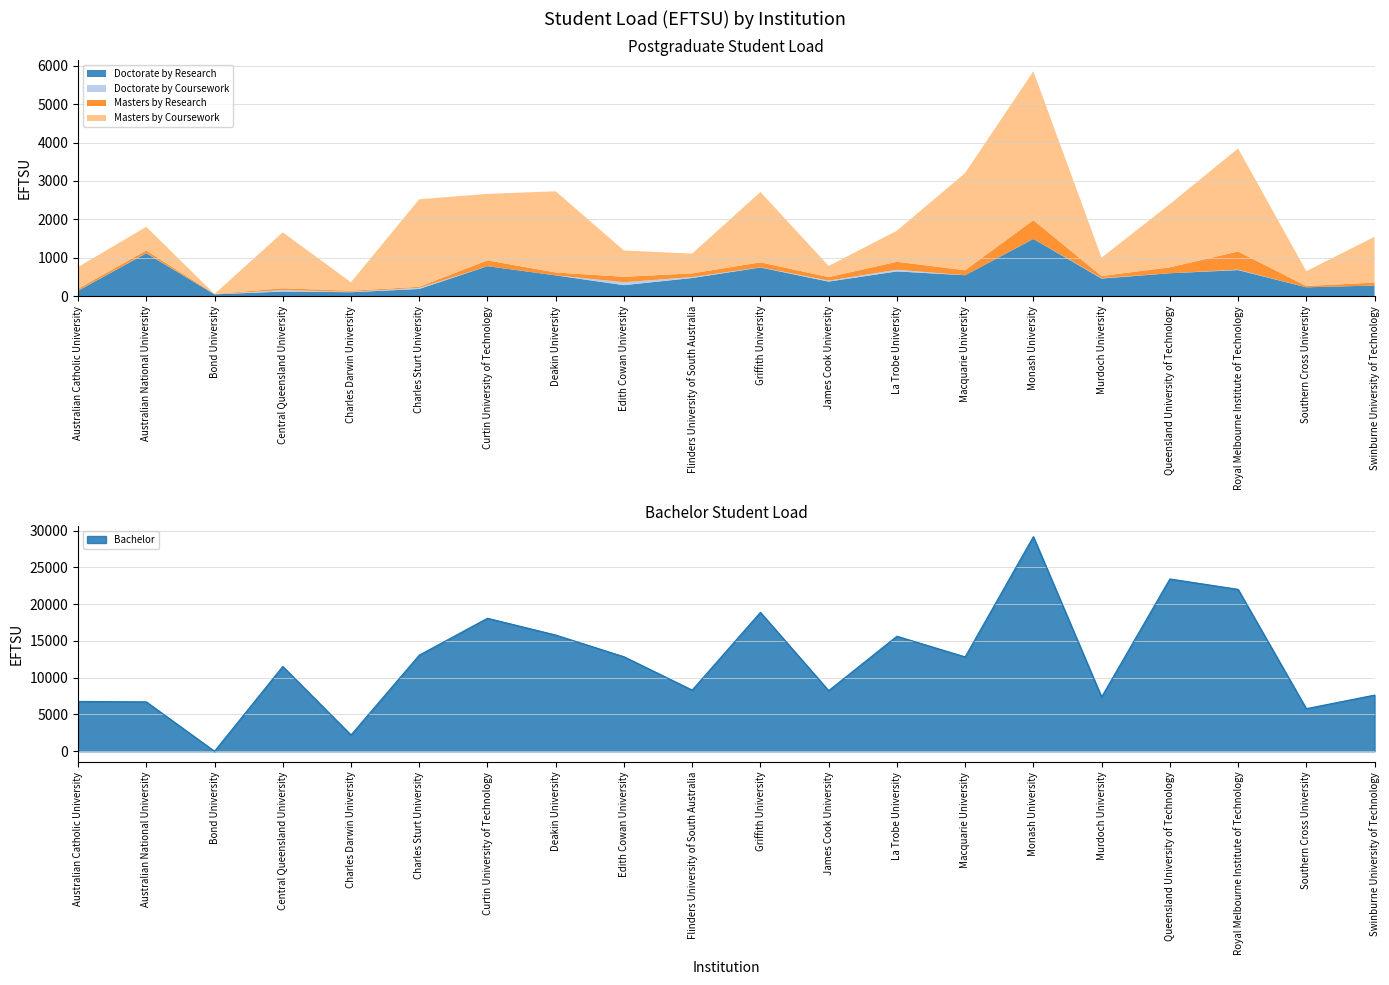

Where does the Doctorate by Research series first go above 471?

Australian National University